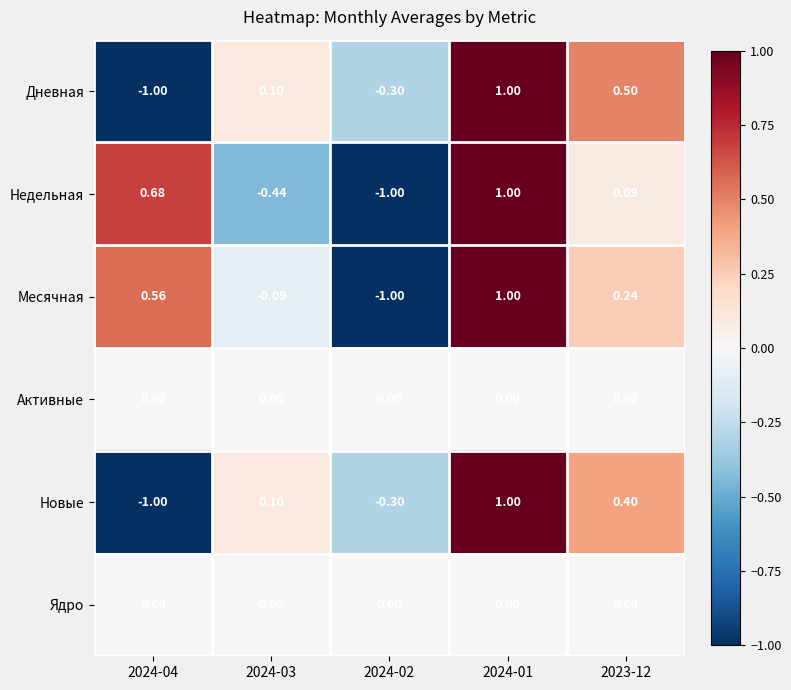

Which series has the largest total across all categories?

Месячная